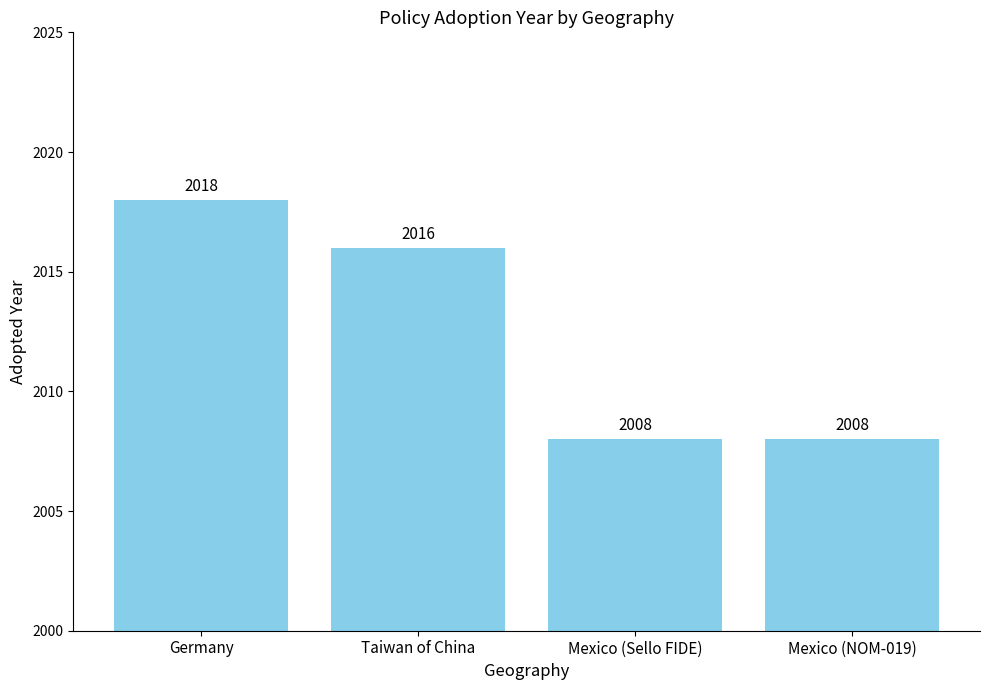

How many values are between 2008 and 2018?

4